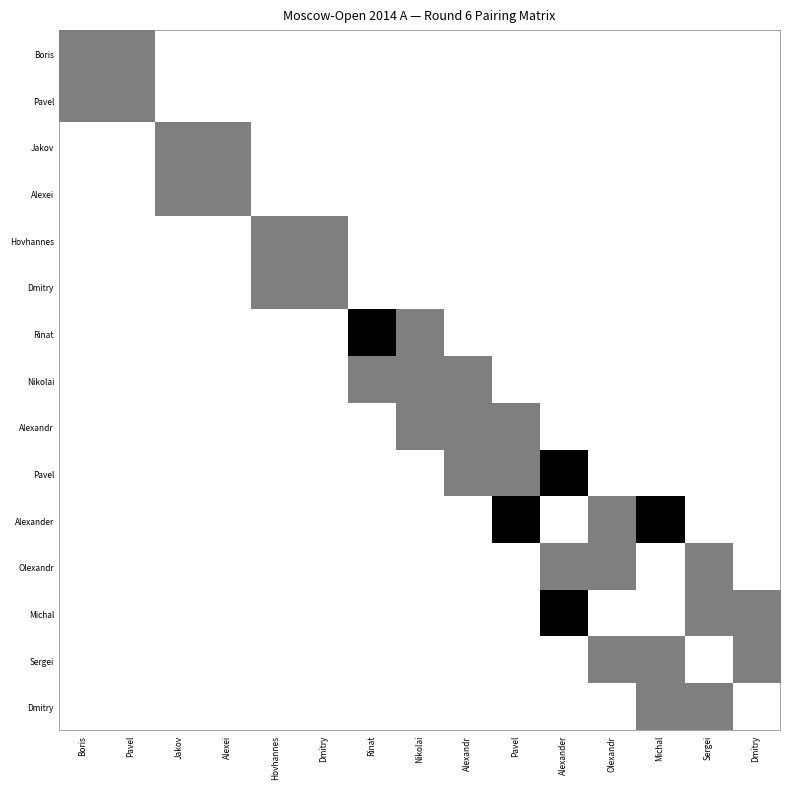

What is the spread (max minus min) of values at Michal?

1.0